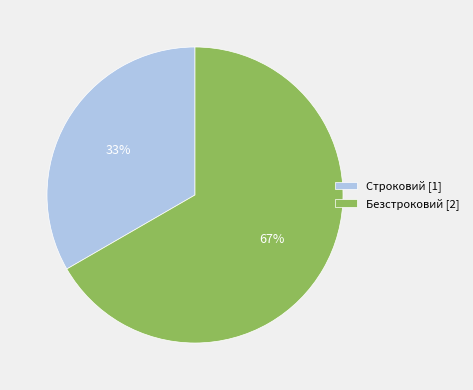

To the nearest percent, what is the average slice percentage?

50%